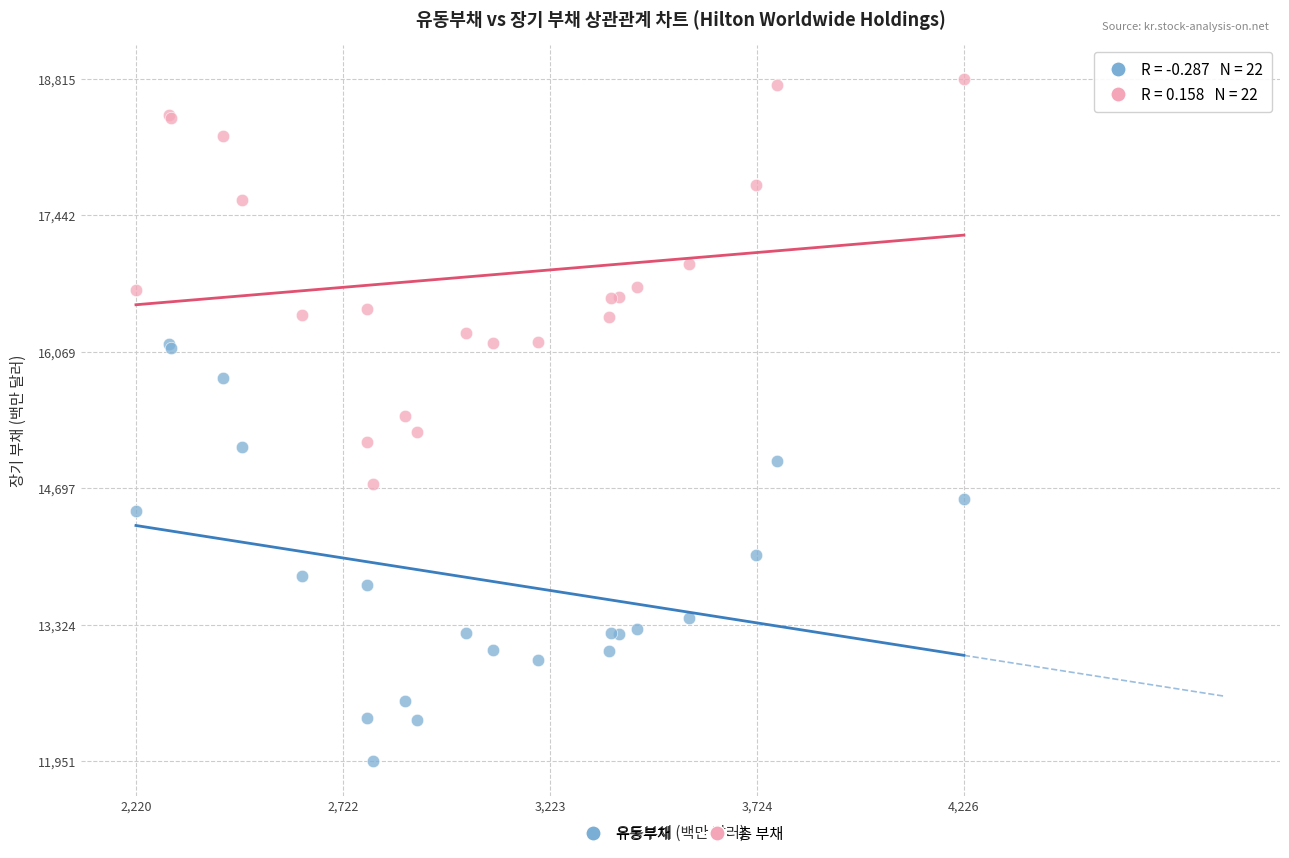

Which series reaches the minimum Y coordinate?

유동부채